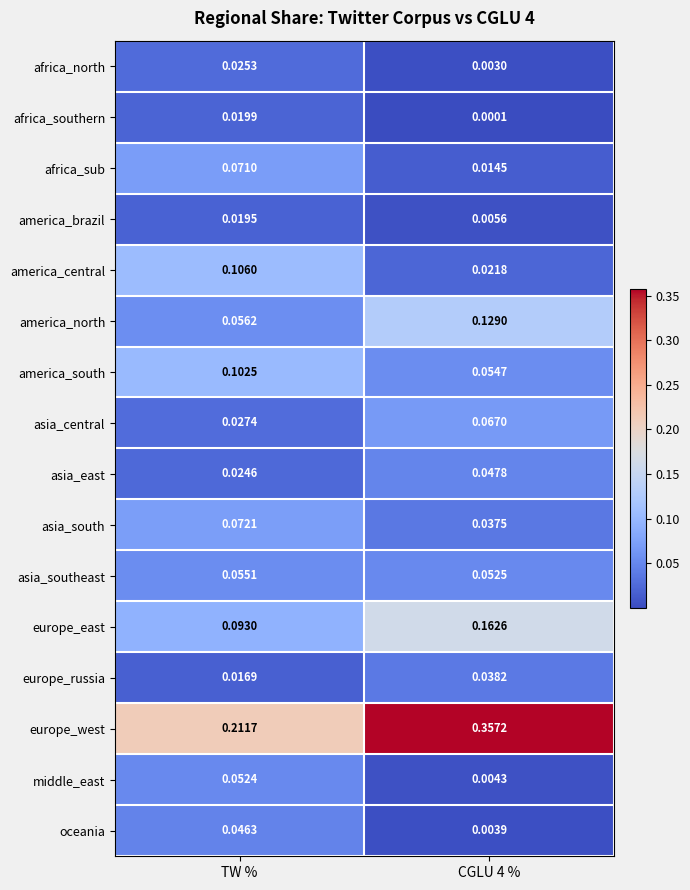

Rank the series at CGLU 4 % from lowest to highest value.

africa_southern, africa_north, oceania, middle_east, america_brazil, africa_sub, america_central, asia_south, europe_russia, asia_east, asia_southeast, america_south, asia_central, america_north, europe_east, europe_west